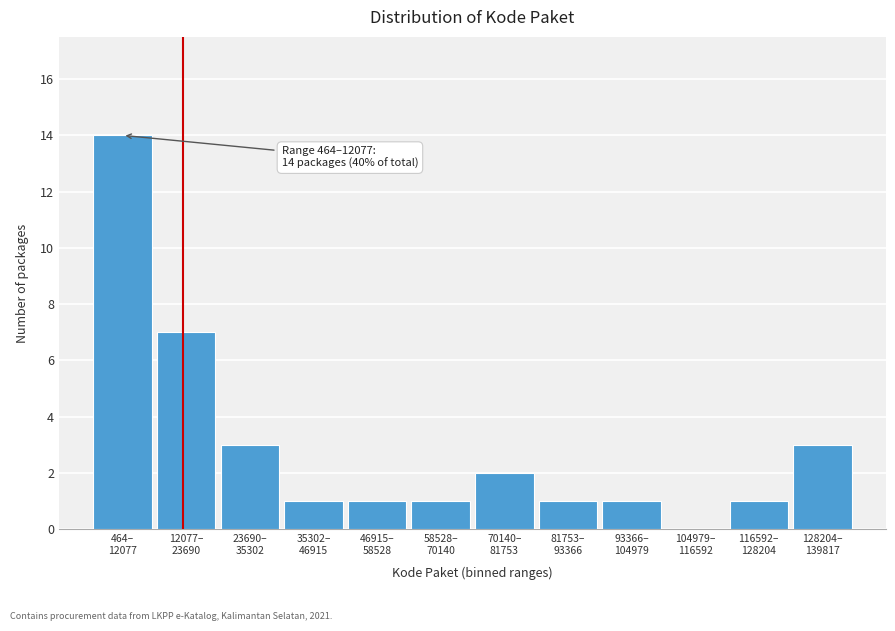

What is the greatest value displayed?

14